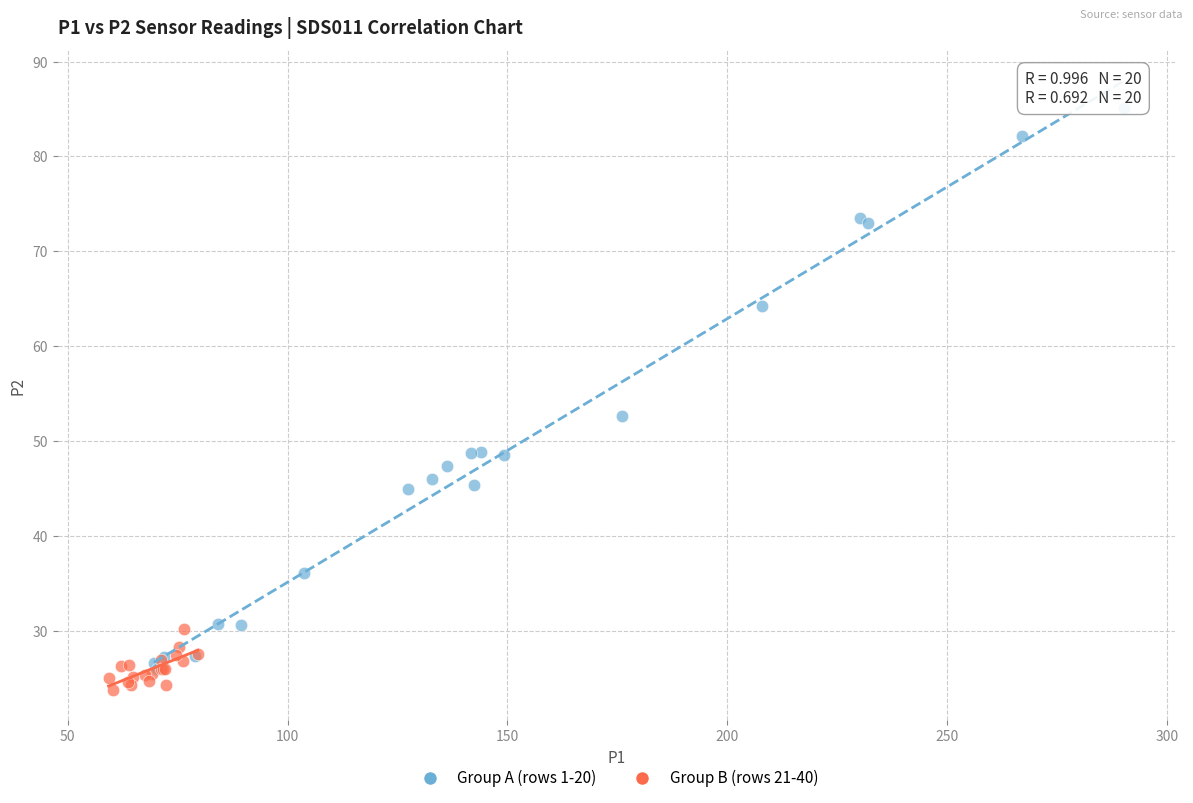

Which series has the largest Y range (max minus min)?

Group A (rows 1-20)